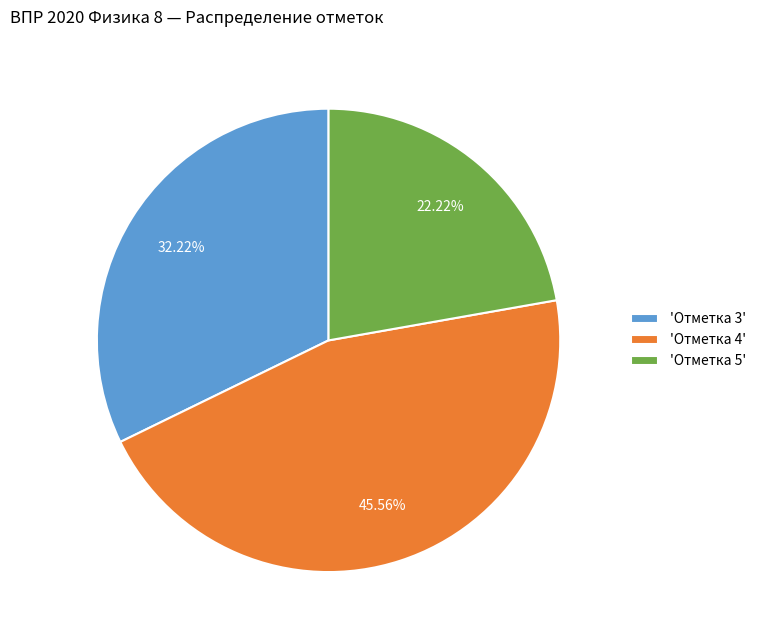

Which category has the smallest portion of the pie?

'Отметка 5'